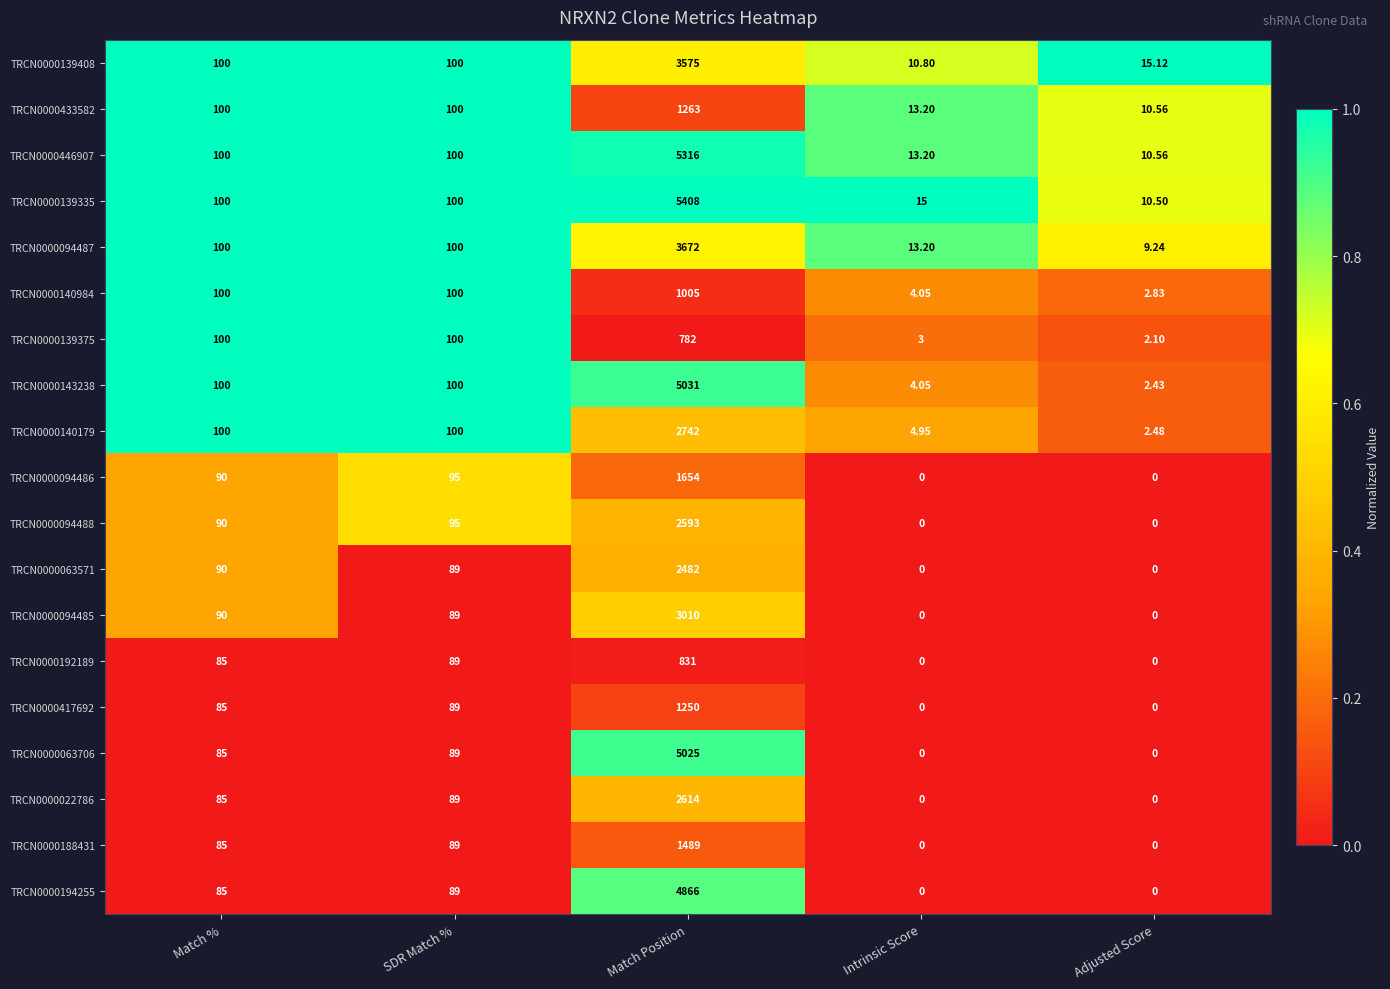

At which category is the sum across all series the highest?

Match Position